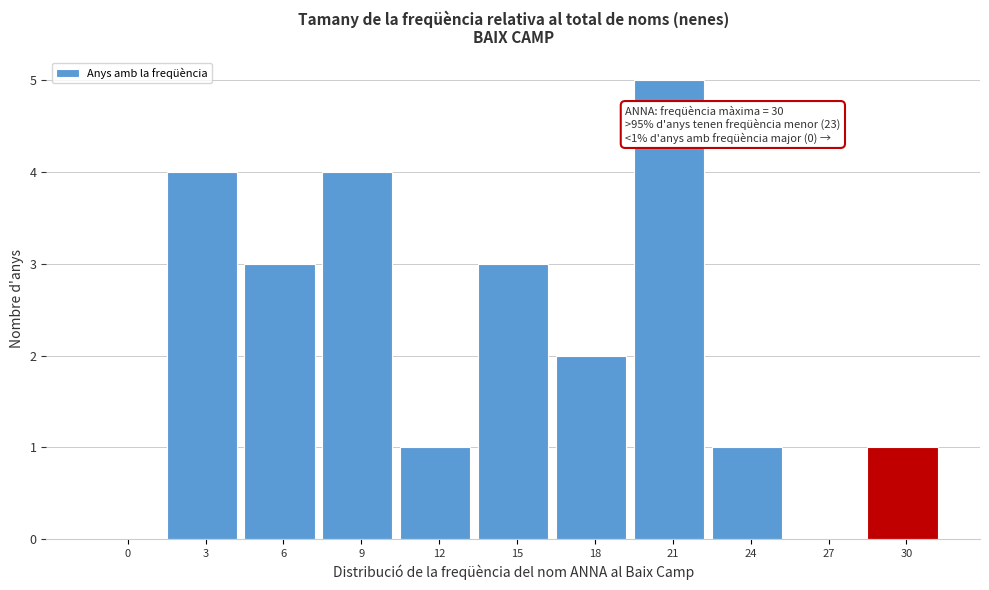

Reading right to left, extract all data points from this chart.

30=1	27=0	24=1	21=5	18=2	15=3	12=1	9=4	6=3	3=4	0=0